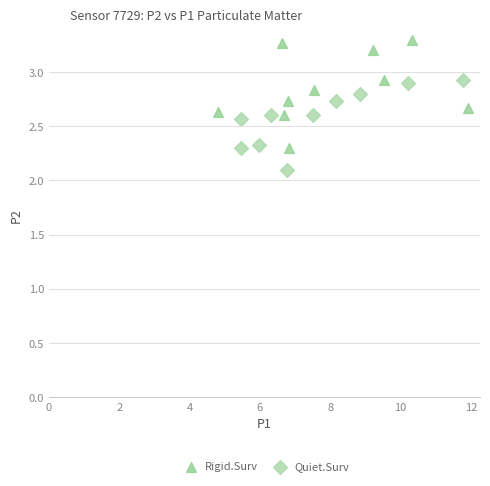

Which series reaches the minimum Y coordinate?

Quiet.Surv